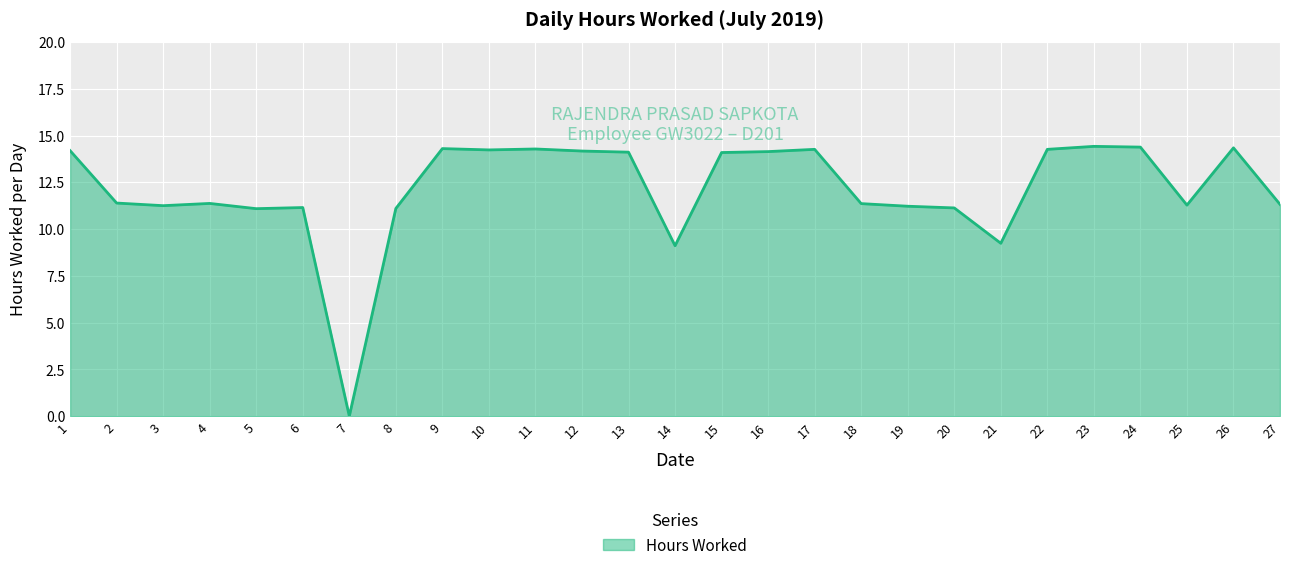

What is the sum of the values at 19 and 9?

25.5